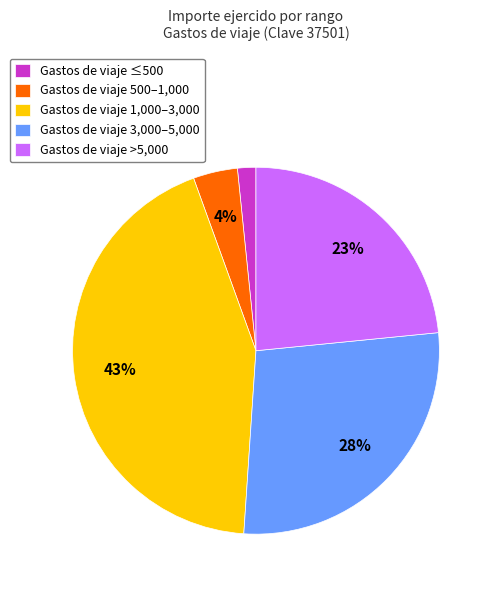

Rank the categories by value from lowest to highest.

Gastos de viaje ≤500, Gastos de viaje 500–1,000, Gastos de viaje >5,000, Gastos de viaje 3,000–5,000, Gastos de viaje 1,000–3,000